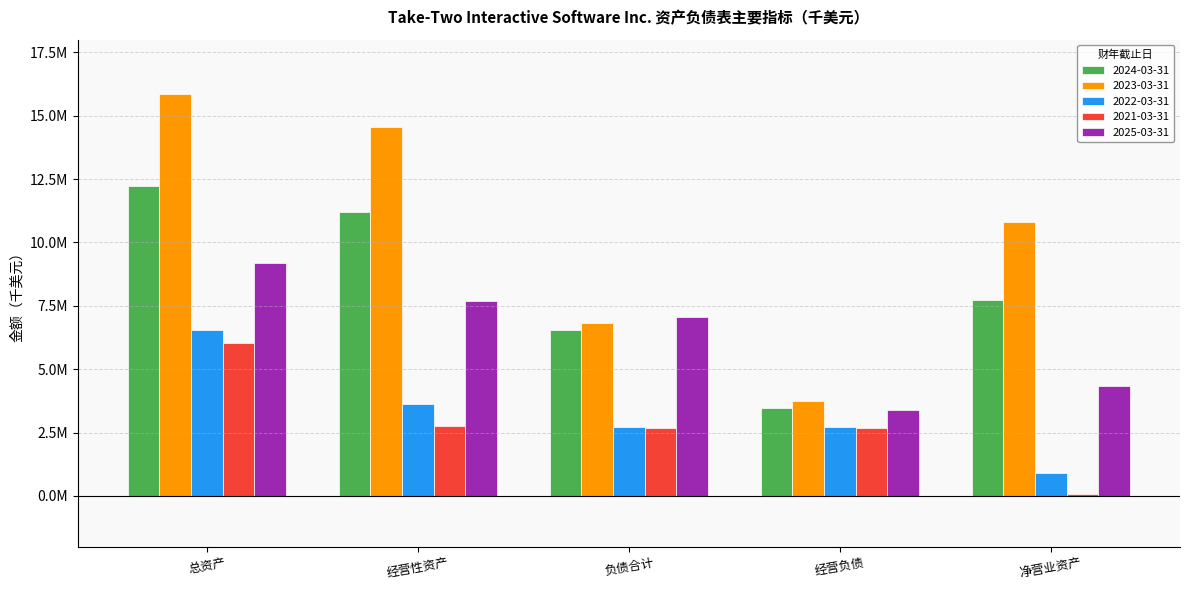

Is the value of 2024-03-31 at 负债合计 greater than the value of 2022-03-31 at 经营性资产?

Yes